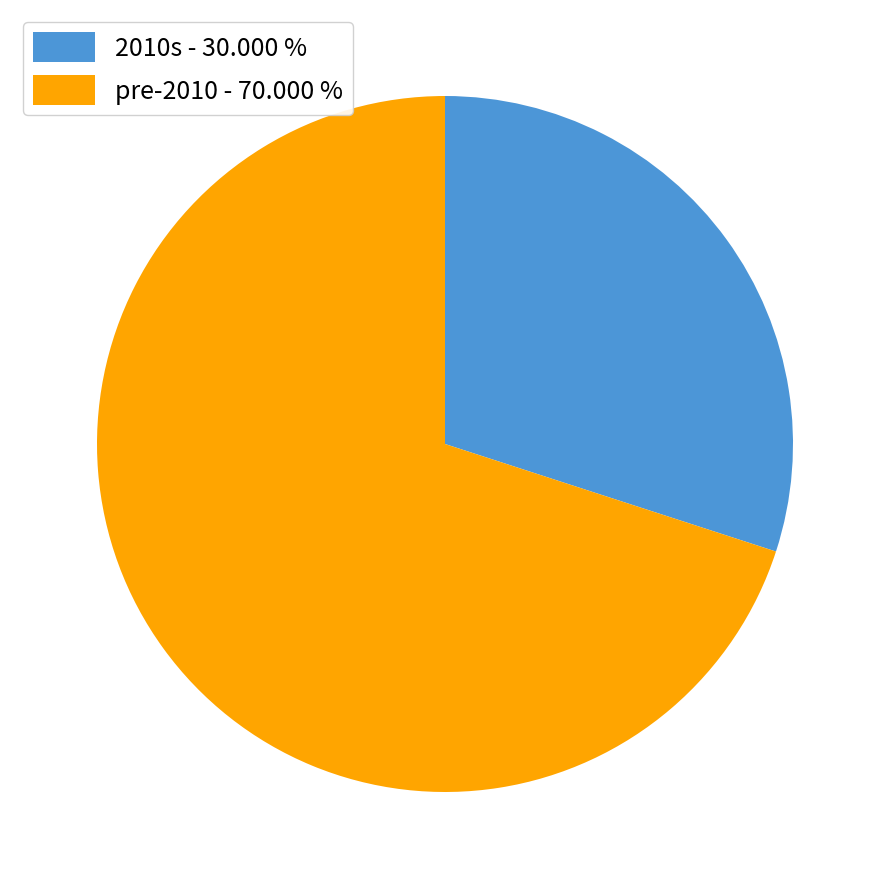

Approximately how many times larger is the value at 2010s - 30.000 % compared to pre-2010 - 70.000 %?

0.4